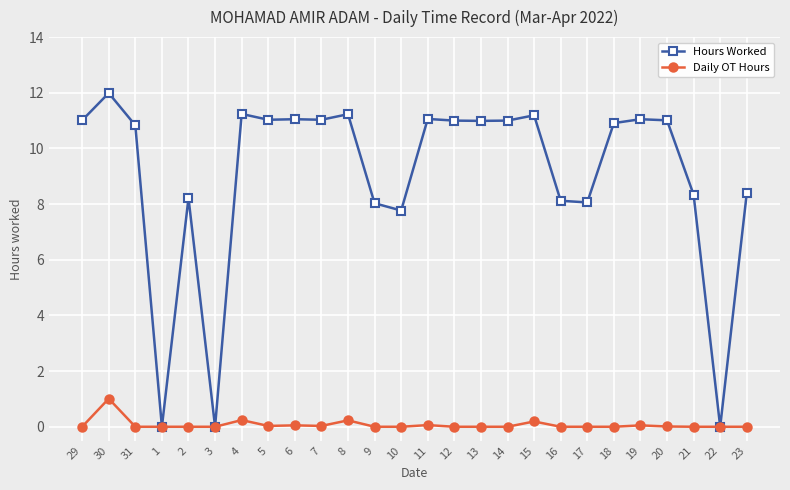

What is the difference between the Hours Worked values at 9 and 3?

8.0